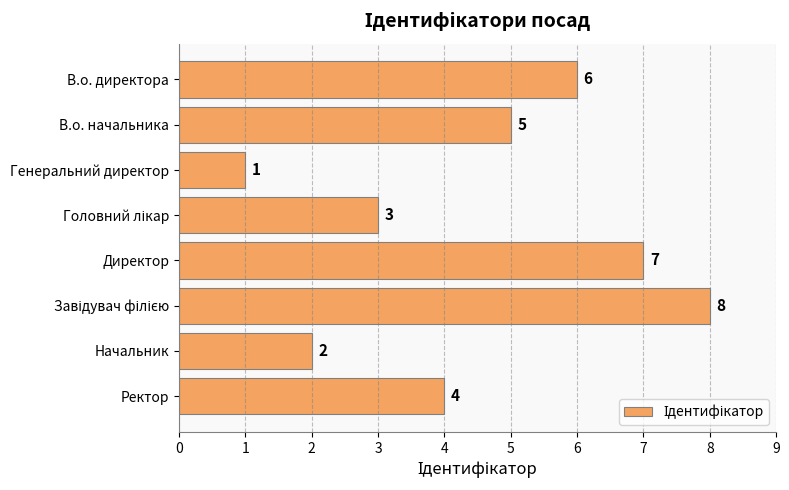

The chart shows a value of 4 at Ректор. True or false?

True